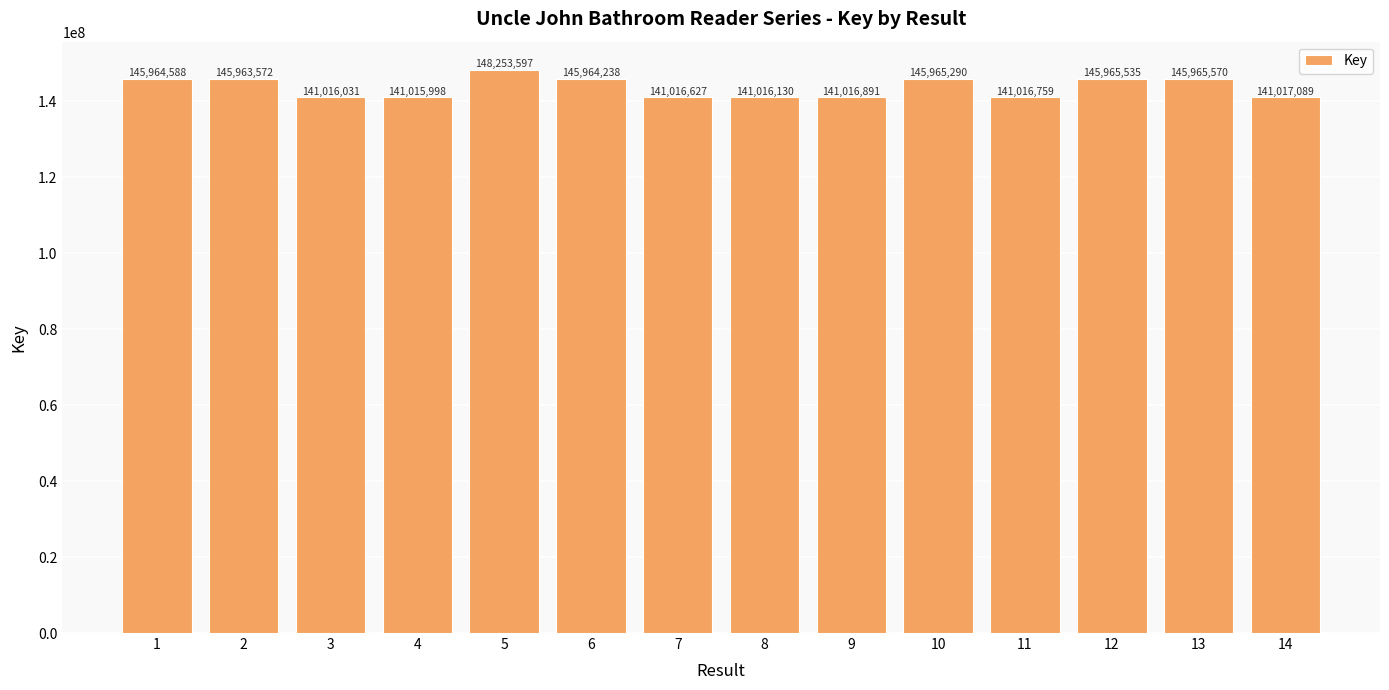

Does the chart contain stacked bars?

No